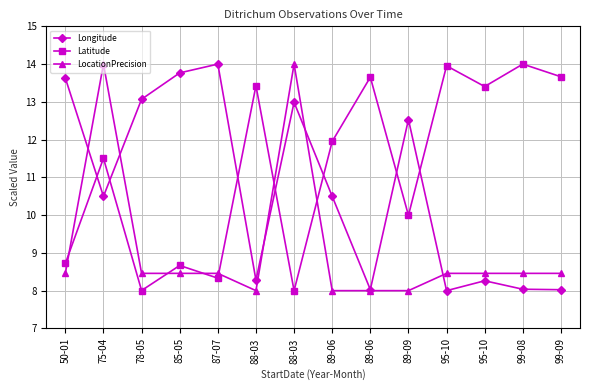

Does the chart have visible grid lines?

Yes